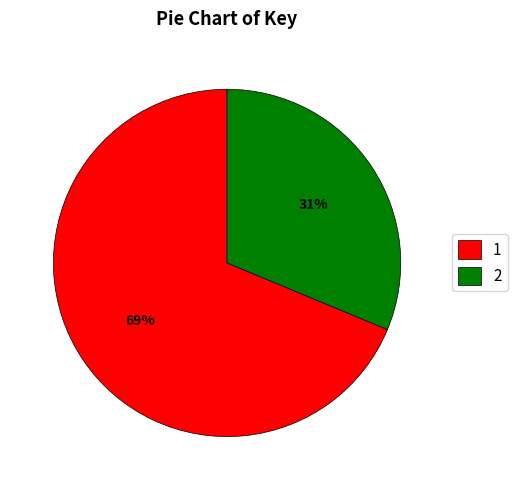

Do 2 and 1 together represent more than half of the pie?

Yes